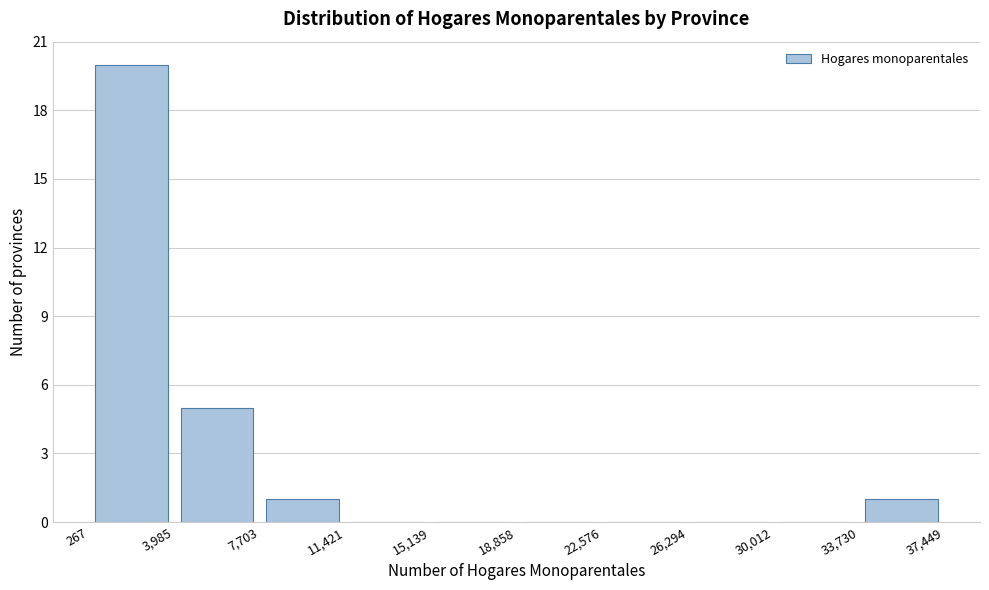

How tall is the bar that spans 7,703 to 11,421 on the x-axis? The values are not printed on the chart, so give them approximately, as read against the axis.

1